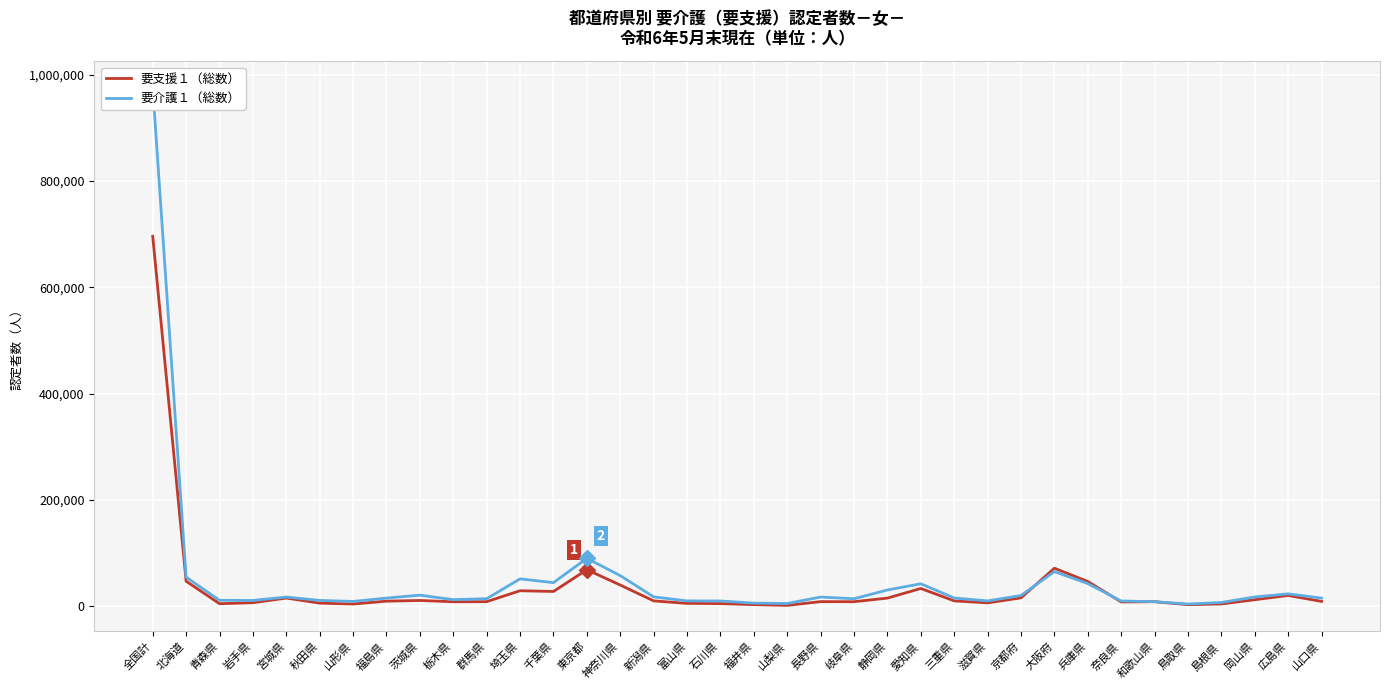

At 北海道, list the series in order from smallest to largest.

要支援１（総数）, 要介護１（総数）